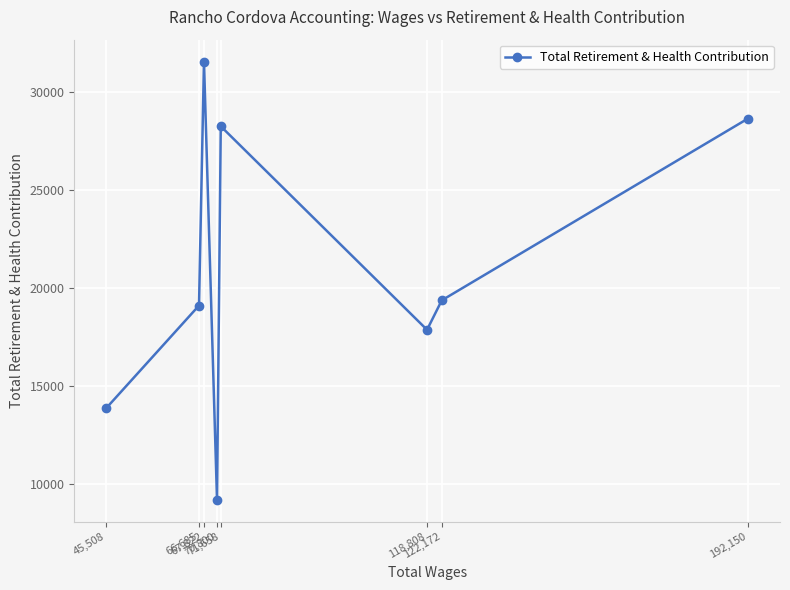

Which label corresponds to the largest value in the chart?

67,822